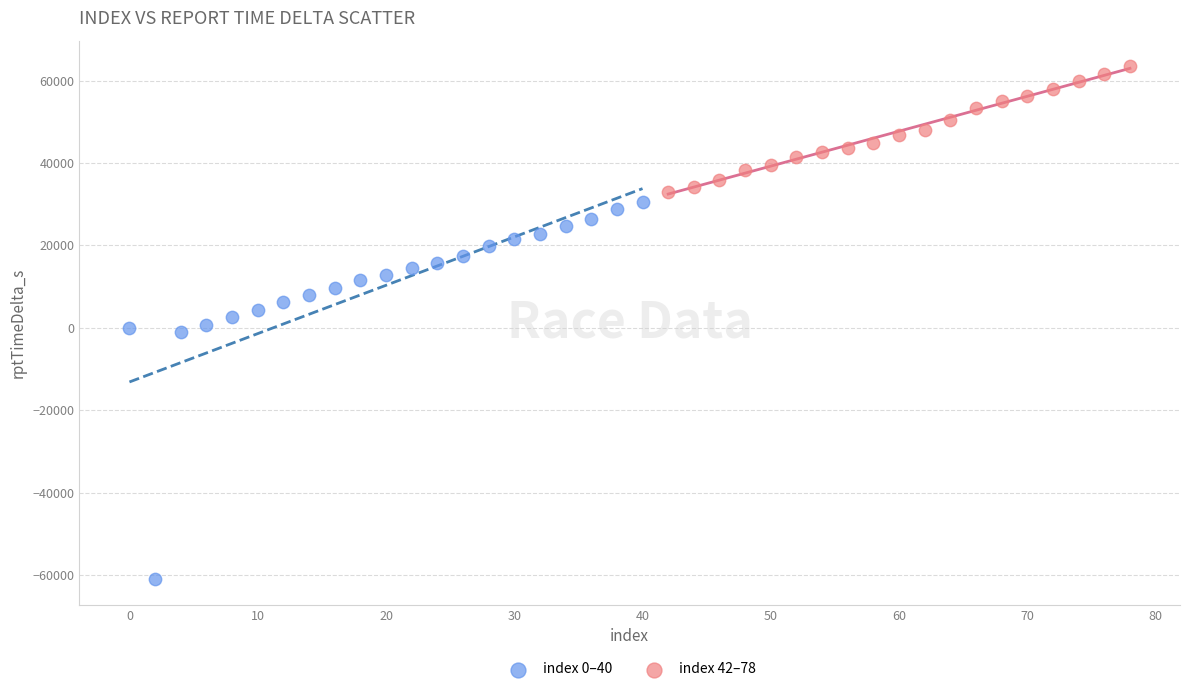

Which series reaches the maximum Y coordinate?

index 42–78